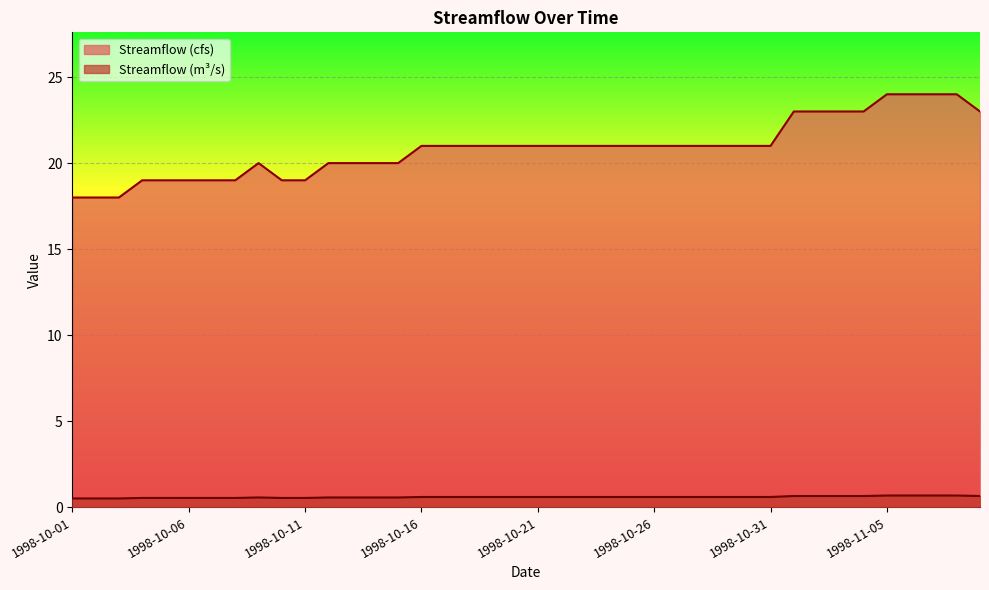

Reading right to left, extract all data points from this chart.

Streamflow (cfs): 1998-11-09=0.7	1998-11-08=0.7	1998-11-07=0.7	1998-11-06=0.7	1998-11-05=0.7	1998-11-04=0.7	1998-11-03=0.7	1998-11-02=0.7	1998-11-01=0.7	1998-10-31=0.6	1998-10-30=0.6	1998-10-29=0.6	1998-10-28=0.6	1998-10-27=0.6	1998-10-26=0.6	1998-10-25=0.6	1998-10-24=0.6	1998-10-23=0.6	1998-10-22=0.6	1998-10-21=0.6	1998-10-20=0.6	1998-10-19=0.6	1998-10-18=0.6	1998-10-17=0.6	1998-10-16=0.6	1998-10-15=0.6	1998-10-14=0.6	1998-10-13=0.6	1998-10-12=0.6	1998-10-11=0.5	1998-10-10=0.5	1998-10-09=0.6	1998-10-08=0.5	1998-10-07=0.5	1998-10-06=0.5	1998-10-05=0.5	1998-10-04=0.5	1998-10-03=0.5	1998-10-02=0.5	1998-10-01=0.5
Streamflow (m³/s): 1998-11-09=23.0	1998-11-08=24.0	1998-11-07=24.0	1998-11-06=24.0	1998-11-05=24.0	1998-11-04=23.0	1998-11-03=23.0	1998-11-02=23.0	1998-11-01=23.0	1998-10-31=21.0	1998-10-30=21.0	1998-10-29=21.0	1998-10-28=21.0	1998-10-27=21.0	1998-10-26=21.0	1998-10-25=21.0	1998-10-24=21.0	1998-10-23=21.0	1998-10-22=21.0	1998-10-21=21.0	1998-10-20=21.0	1998-10-19=21.0	1998-10-18=21.0	1998-10-17=21.0	1998-10-16=21.0	1998-10-15=20.0	1998-10-14=20.0	1998-10-13=20.0	1998-10-12=20.0	1998-10-11=19.0	1998-10-10=19.0	1998-10-09=20.0	1998-10-08=19.0	1998-10-07=19.0	1998-10-06=19.0	1998-10-05=19.0	1998-10-04=19.0	1998-10-03=18.0	1998-10-02=18.0	1998-10-01=18.0